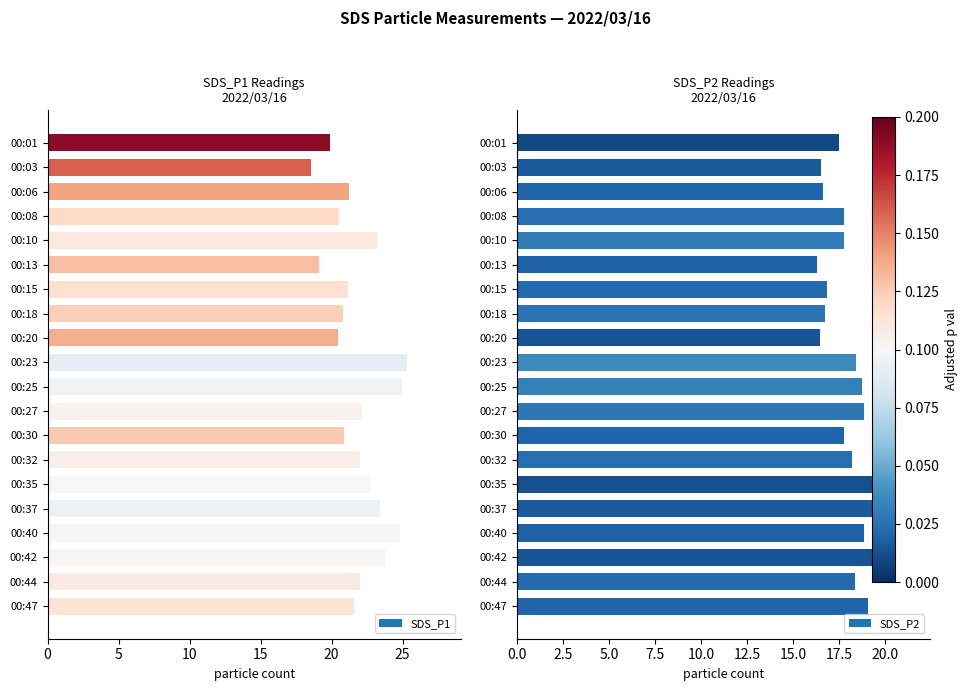

True or false: SDS_P2 has a value of 18.4 at 00:23.

True